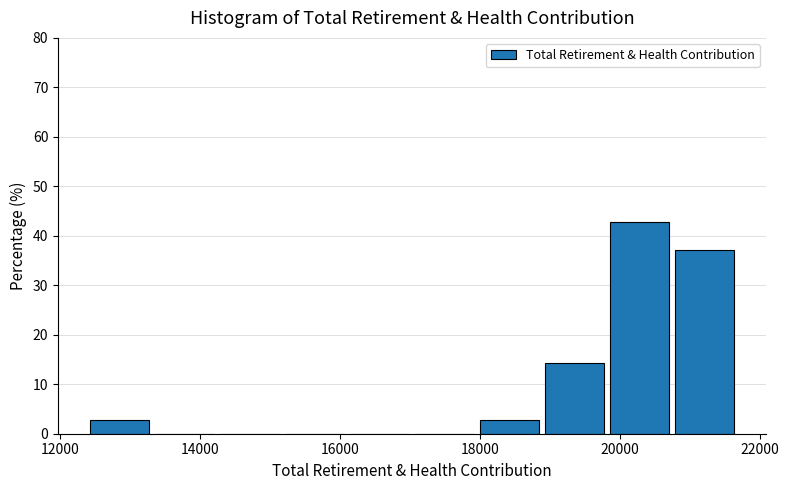

Reading left to right, list every bar in this chart as the range it spans on the x-axis followed by its height. Neither the bar edges nor the heights are printed on the chart, so give them approximately, as read against the axes.

12400 to 13400: 3
13400 to 14200: 0
14200 to 15200: 0
15200 to 16200: 0
16200 to 17000: 0
17000 to 18000: 0
18000 to 19000: 3
19000 to 19800: 14
19800 to 20800: 43
20800 to 21800: 37